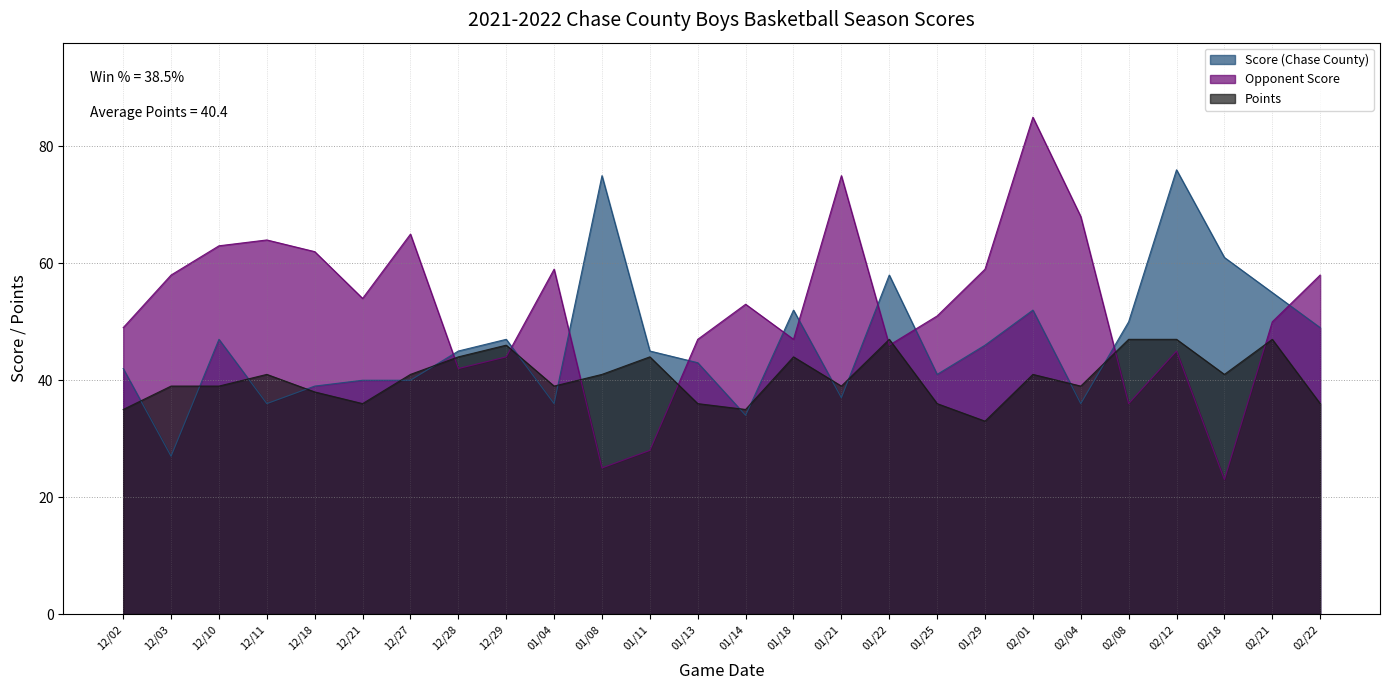

What is the label of the 8th point from the left?

12/28